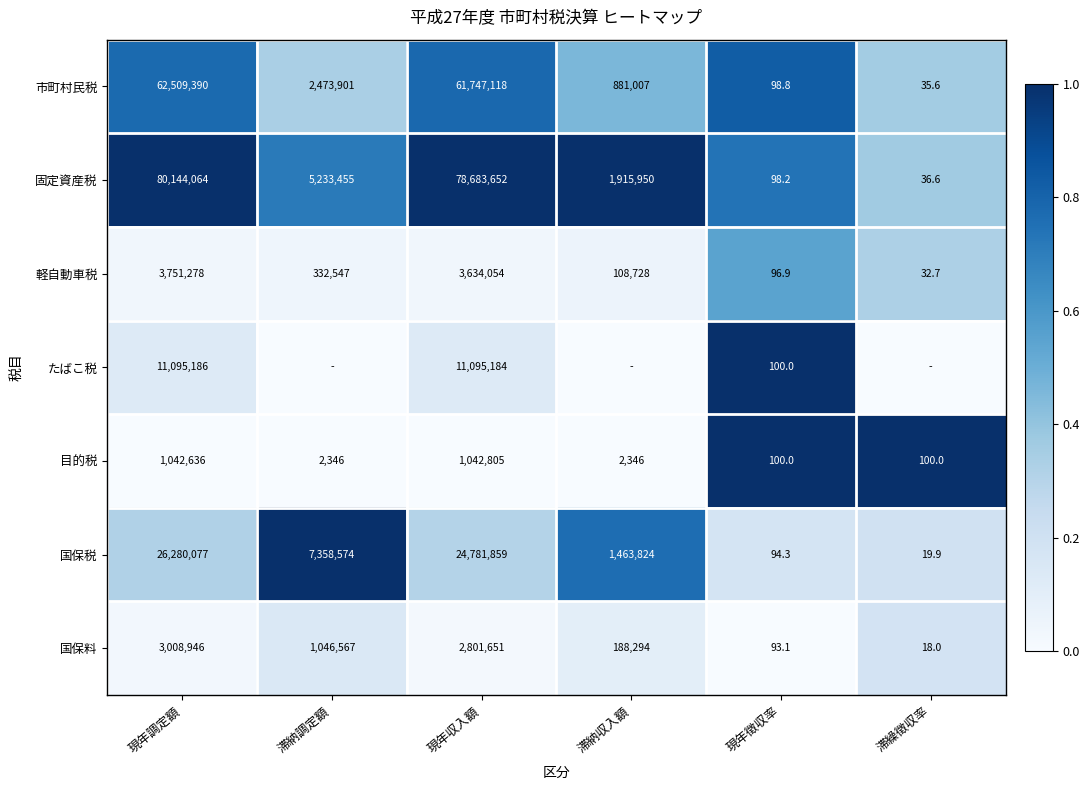

What is the sum of all 国保税 values?

59884448.2